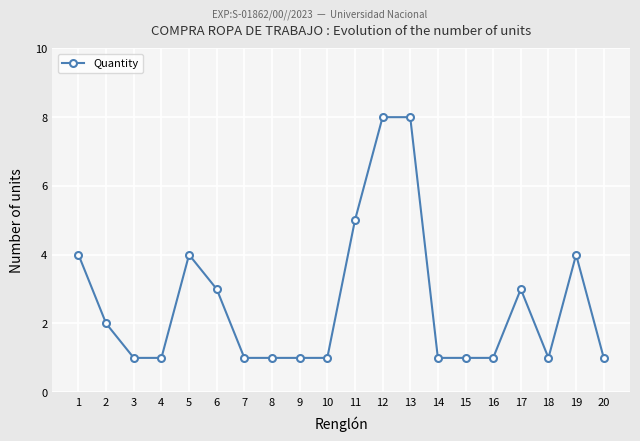

What is the value of the 16th point from the left?

1